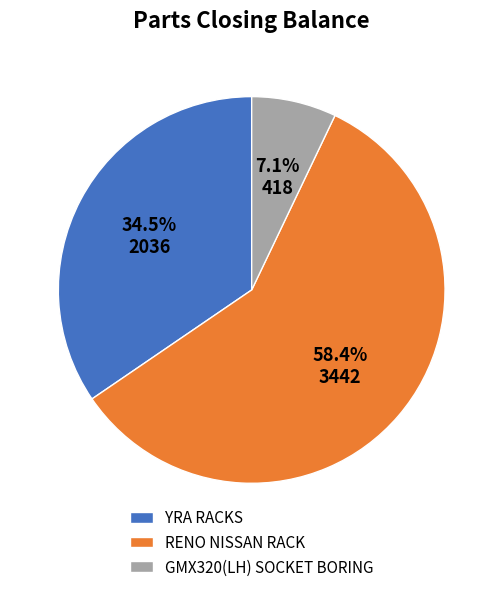

What portion of the pie excludes YRA RACKS?

65.5%